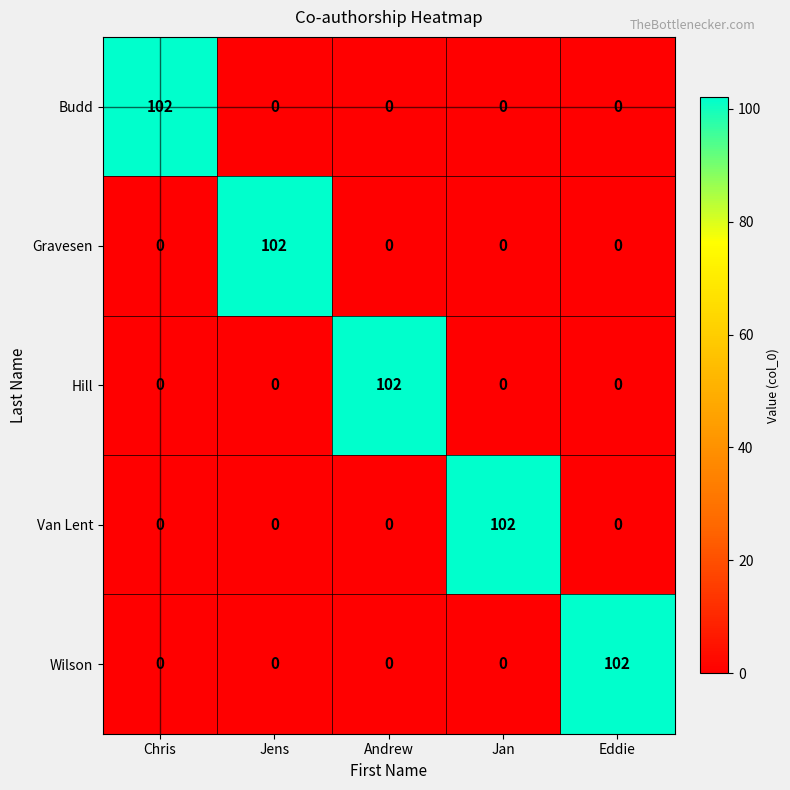

The Hill series shows 0 at Eddie. True or false?

True